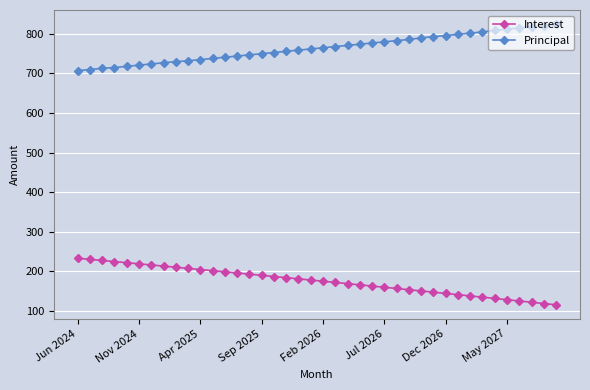

What is the value of the Principal point at the 19th from the left?

759.0